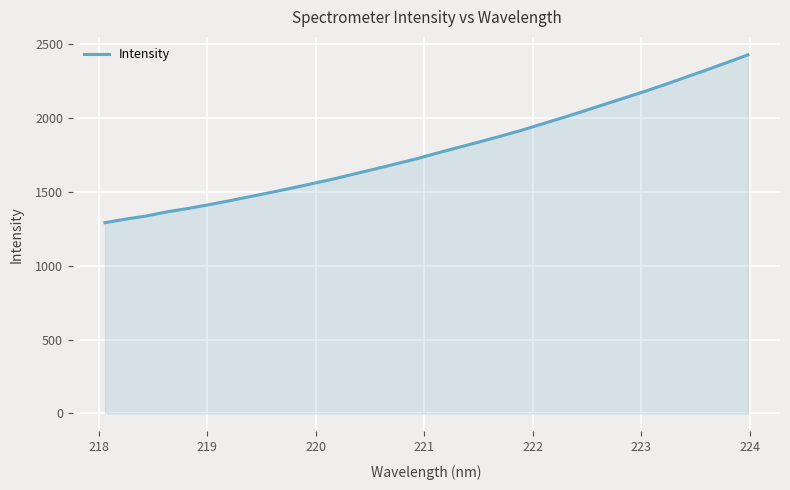

What is the difference between the maximum and minimum values?

1136.9